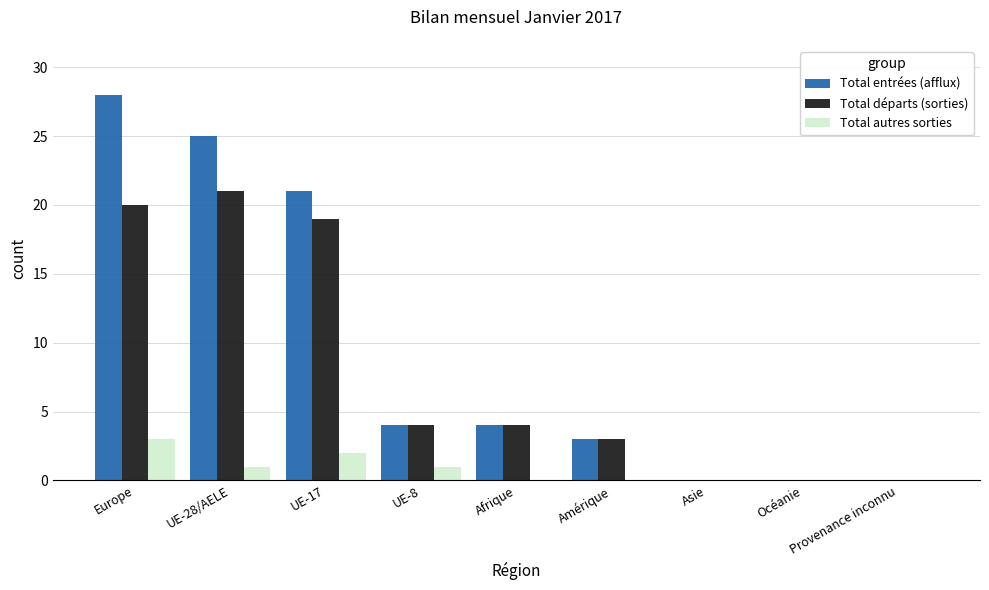

Reading left to right, extract all data points from this chart.

Total entrées (afflux): 28	25	21	4	4	3	0	0	0
Total départs (sorties): 20	21	19	4	4	3	0	0	0
Total autres sorties: 3	1	2	1	0	0	0	0	0